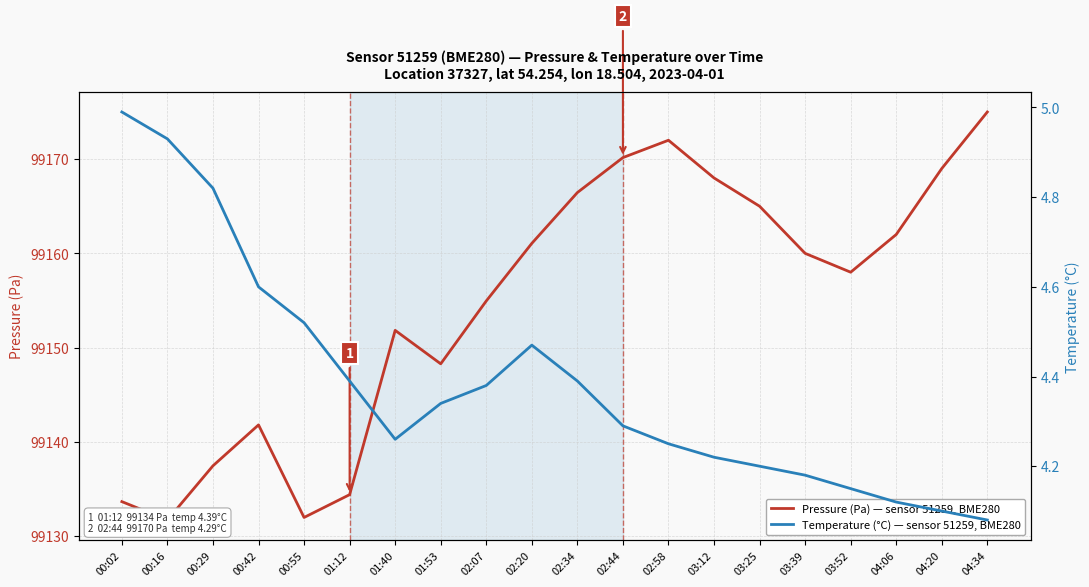

Reading left to right, what are all the values shown in this chart?

Pressure (Pa) — sensor 51259, BME280: 99133.7	99131.7	99137.5	99141.8	99132.0	99134.4	99151.8	99148.3	99154.9	99161.1	99166.4	99170.2	99172.0	99168.0	99165.0	99160.0	99158.0	99162.0	99169.0	99175.0
Temperature (°C) — sensor 51259, BME280: 5.0	4.9	4.8	4.6	4.5	4.4	4.3	4.3	4.4	4.5	4.4	4.3	4.2	4.2	4.2	4.2	4.2	4.1	4.1	4.1